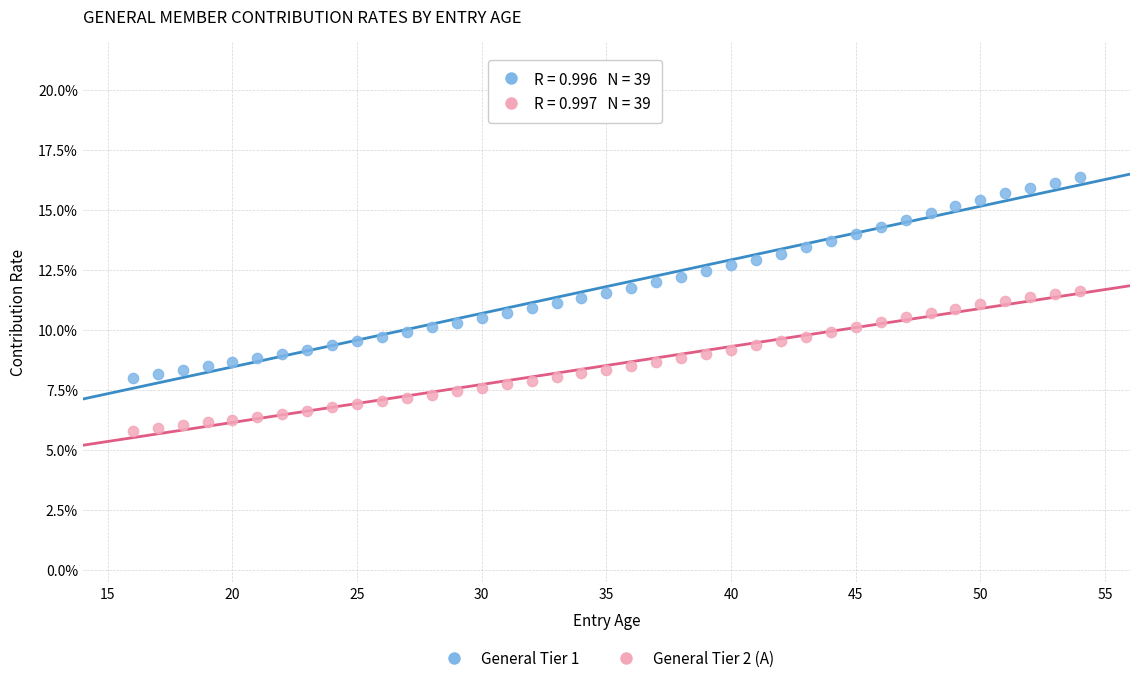

What are all the series names shown in the legend?

General Tier 1, General Tier 2 (A)